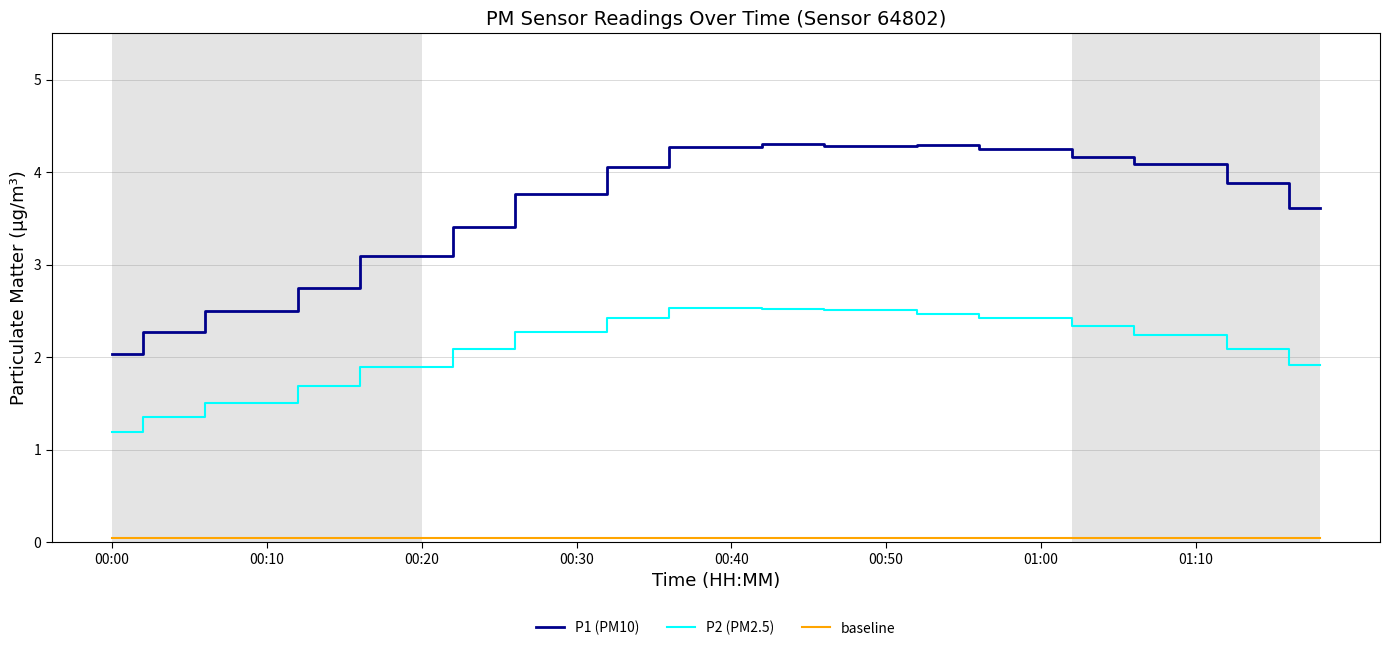

True or false: P2 (PM2.5) and P1 (PM10) cross at least once.

False